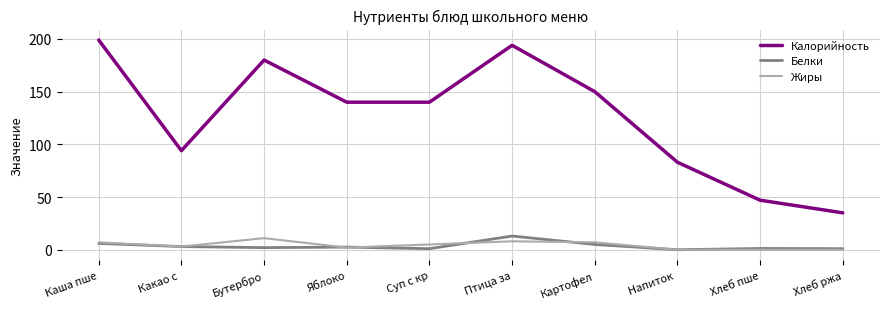

True or false: Калорийность and Белки cross at least once.

False